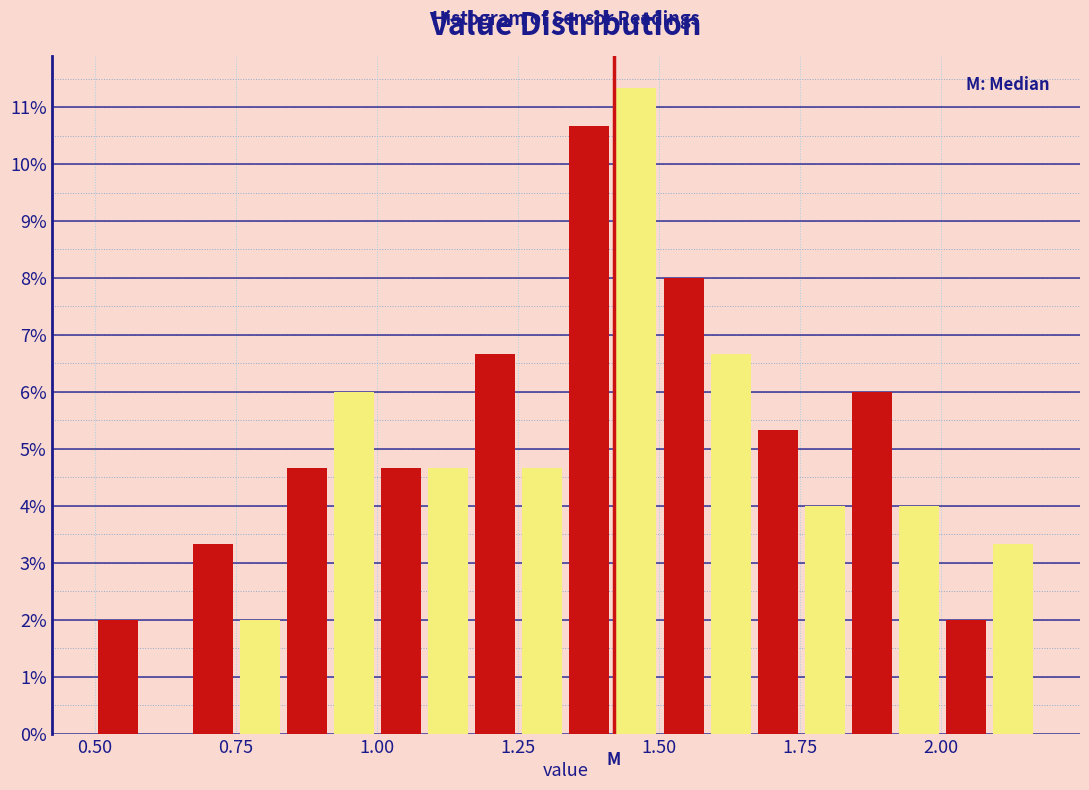

Read against the x-axis, roughly where is the centre of the tallest bar?

1.45